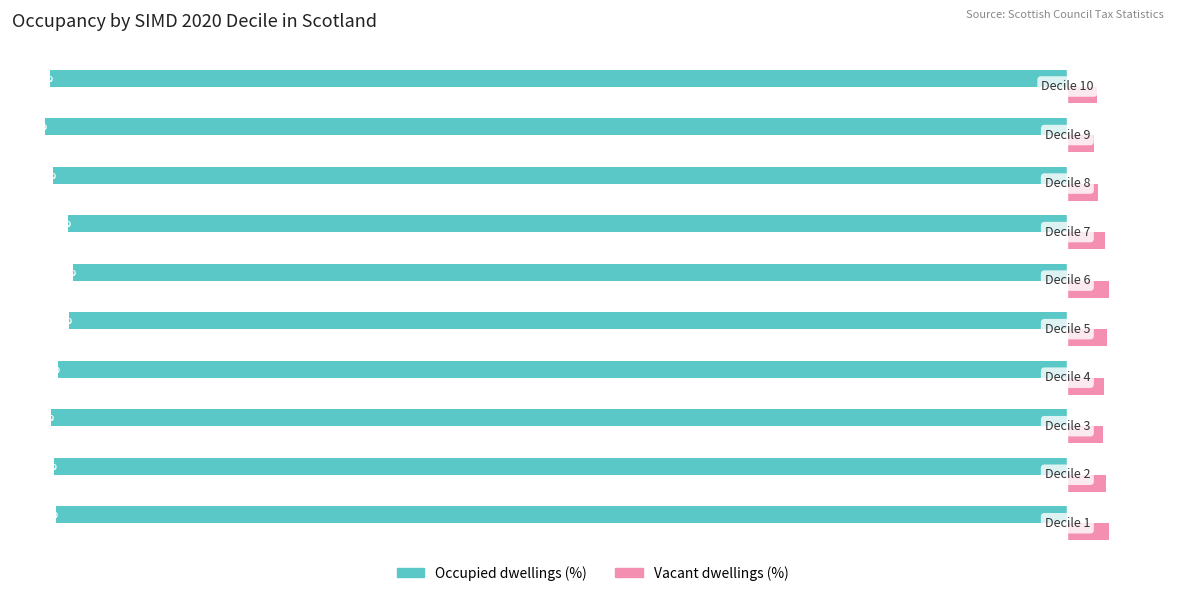

Which series has the largest total across all categories?

Vacant dwellings (%)